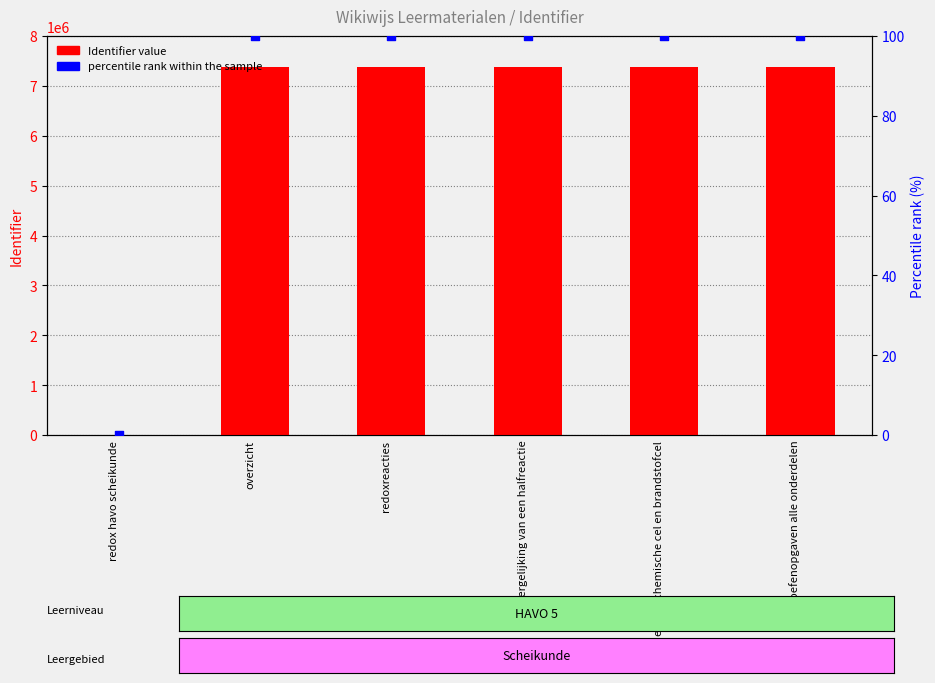

What are all the series names shown in the legend?

Identifier value, percentile rank within the sample